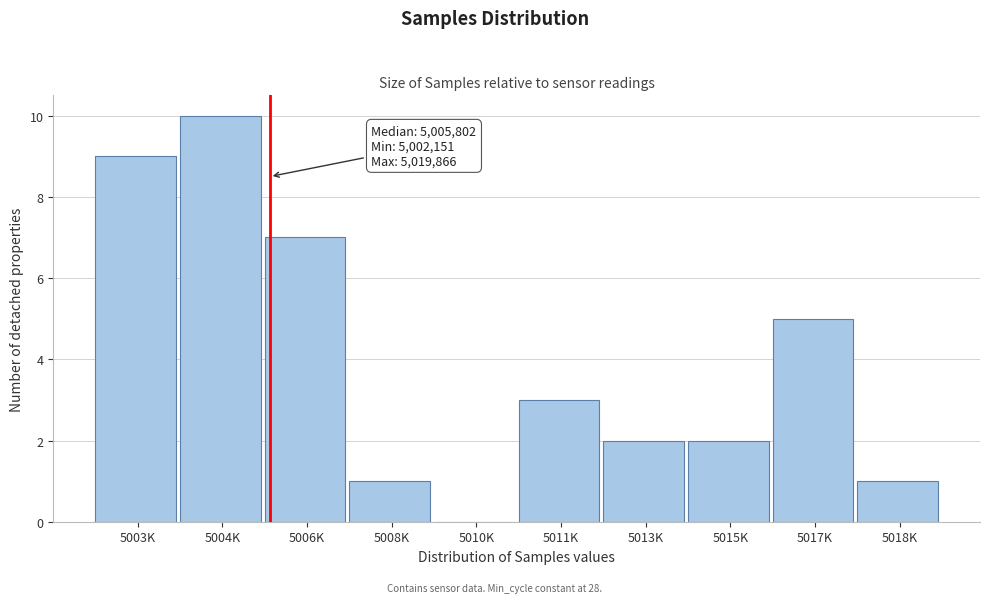

Reading right to left, extract all data points from this chart.

5018K=1	5017K=5	5015K=2	5013K=2	5011K=3	5010K=0	5008K=1	5006K=7	5004K=10	5003K=9